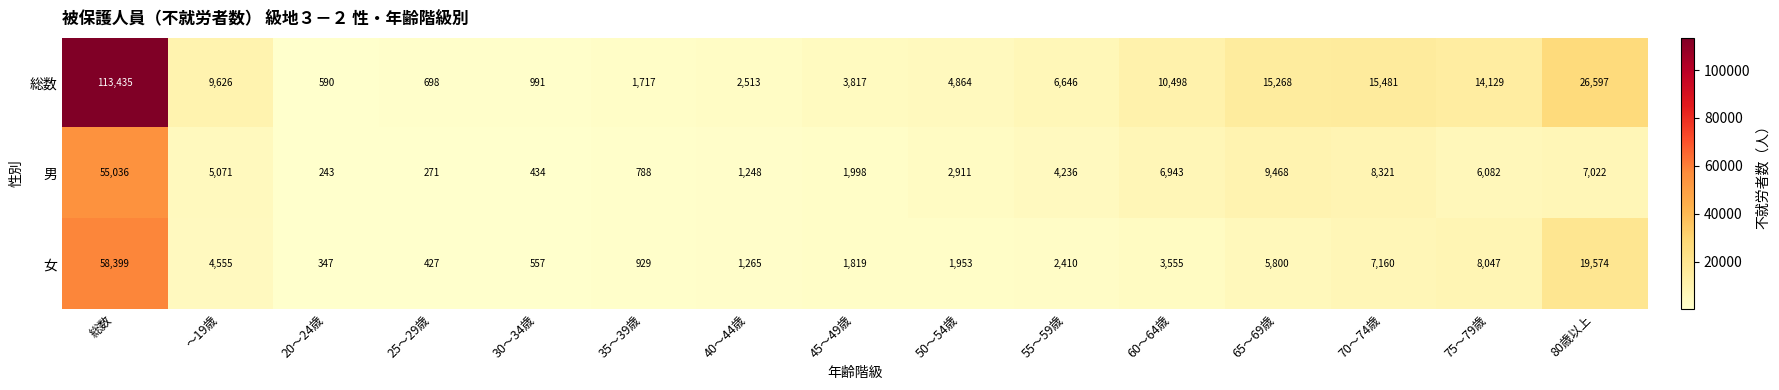

Which series has the largest range (max minus min)?

総数